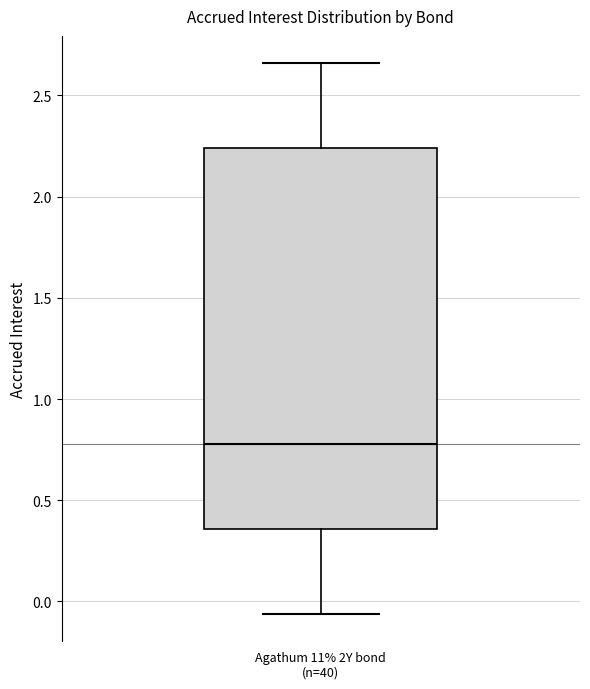

Where is the upper edge of the box for Agathum 11% 2Y bond (n=40) on the y-axis? The values are not printed on the chart, so give them approximately, as read against the axis.

2.25